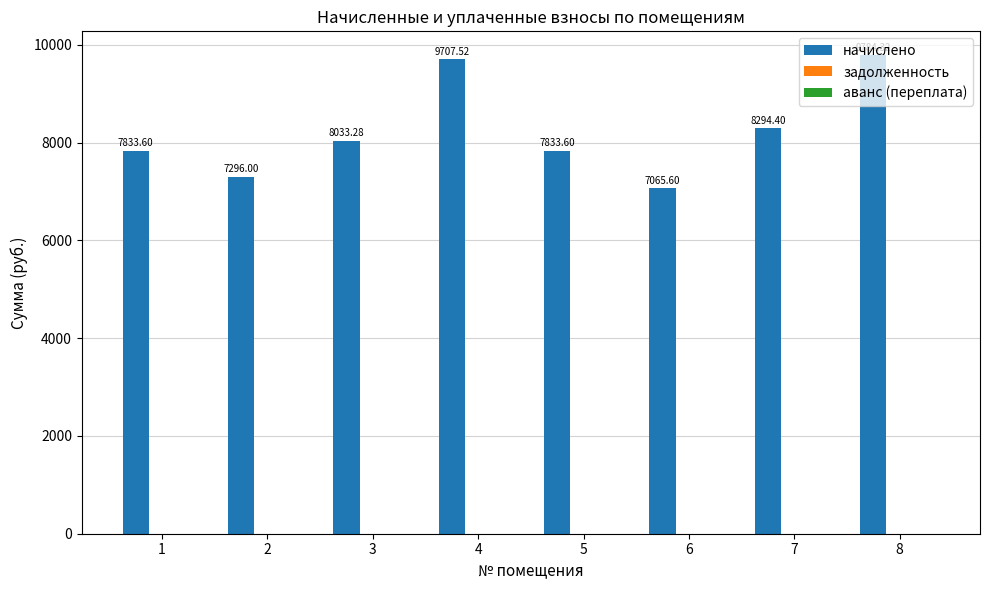

How many distinct data groups are displayed?

1